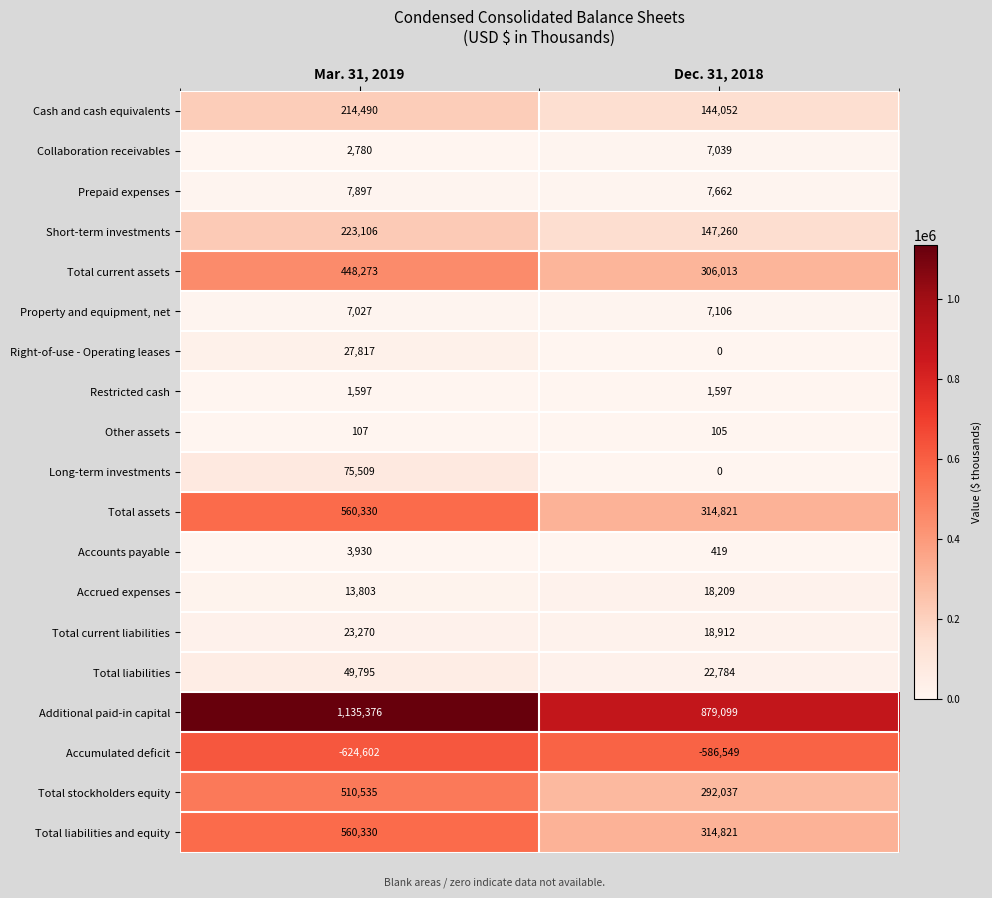

Rank the categories by Other assets value from highest to lowest.

Mar. 31, 2019, Dec. 31, 2018